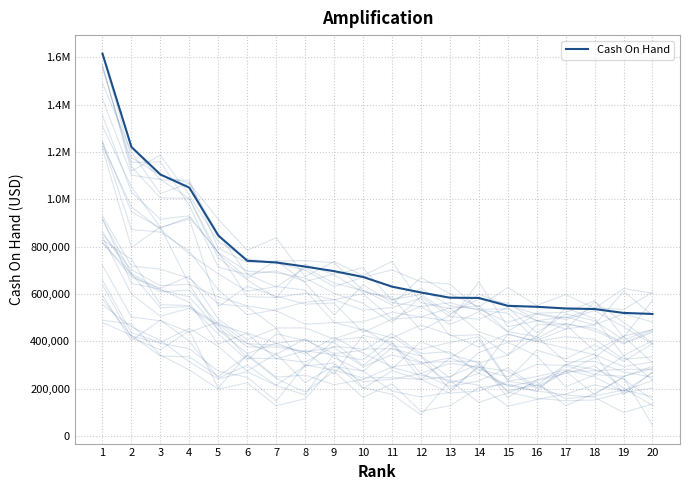

What is the sum of all values?

14997156.6